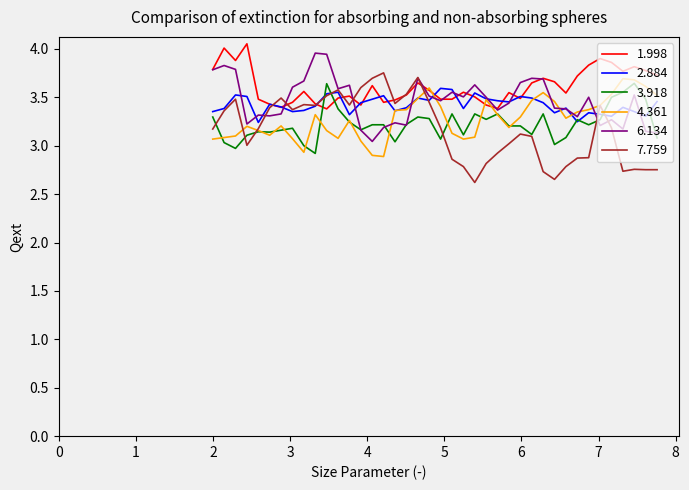

Which series has the widest spread of values?

7.759